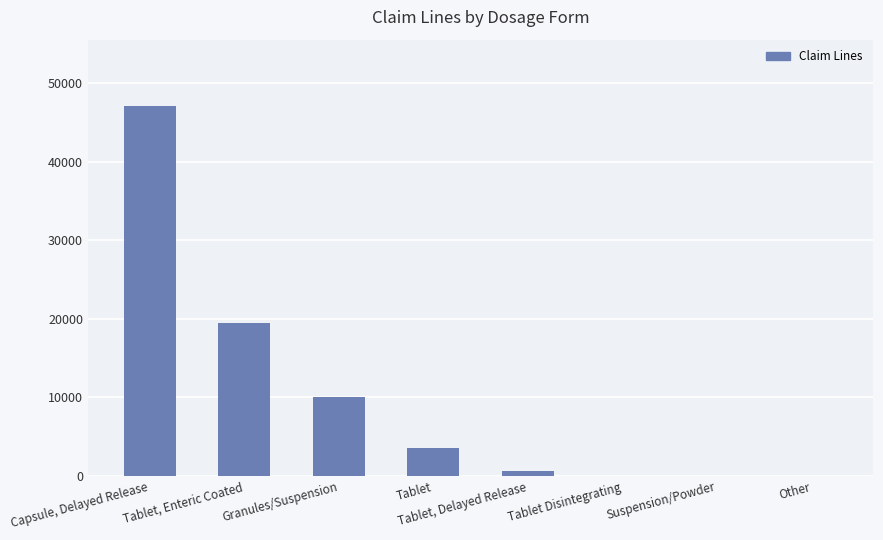

How many categories are shown in the chart?

8